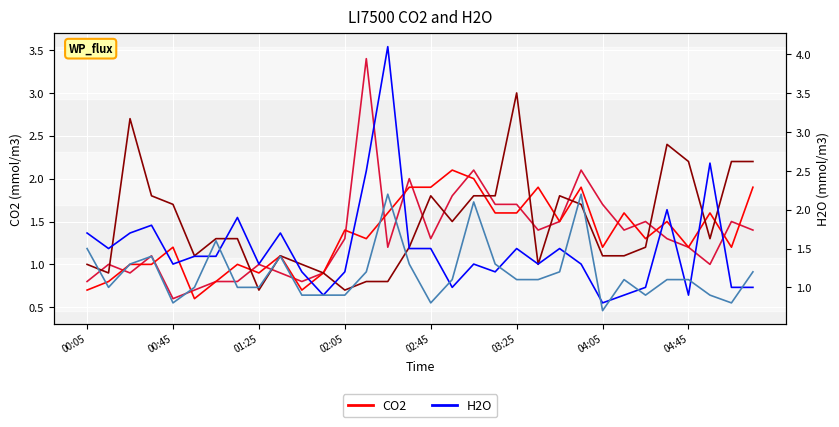

What is the sum of the CO2 (1.998) values at 02:05 and 27?

2.4